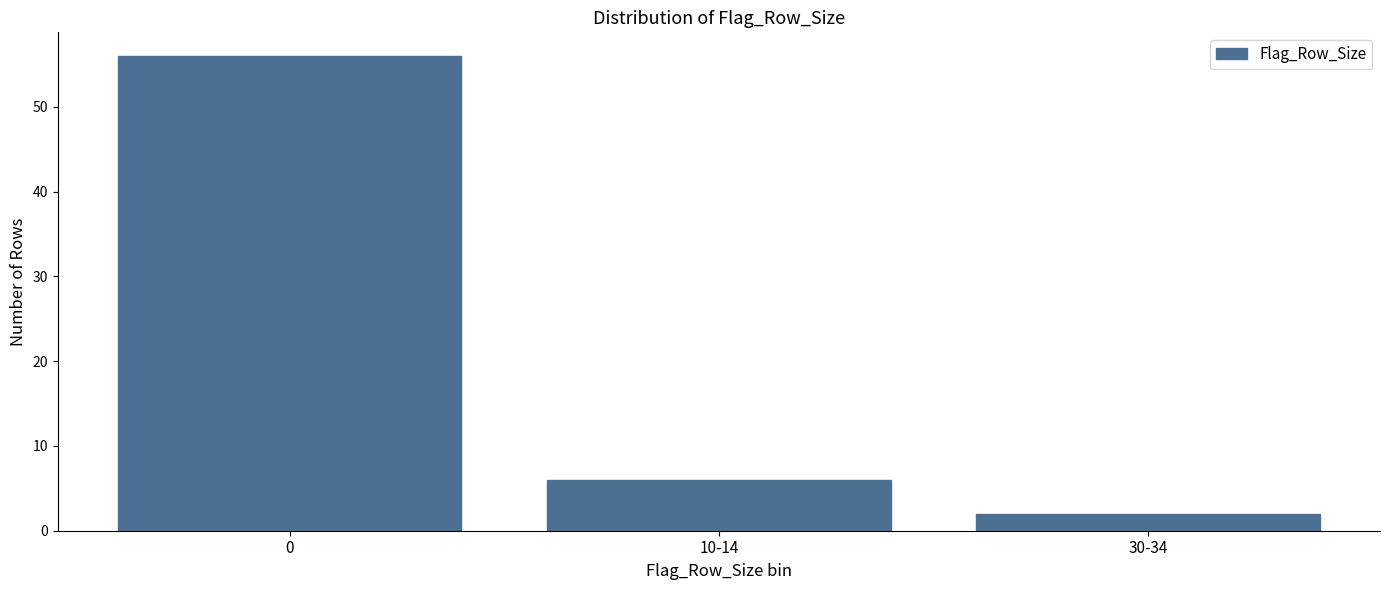

Reading left to right, transcribe all the data shown in this chart.

0=56	10-14=6	30-34=2